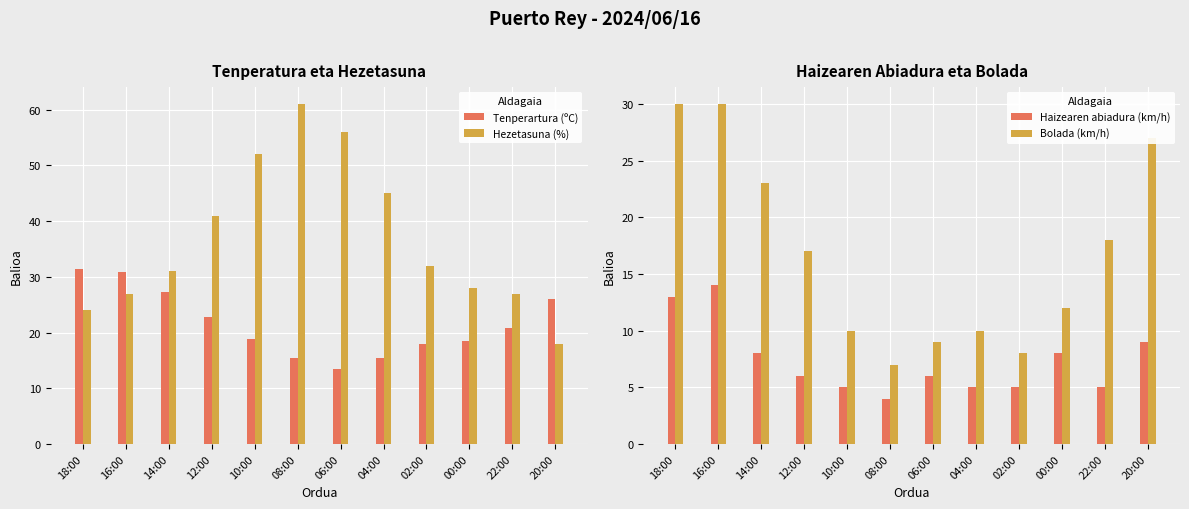

True or false: Bolada (km/h) has a value of 45.4 at 18:00.

False